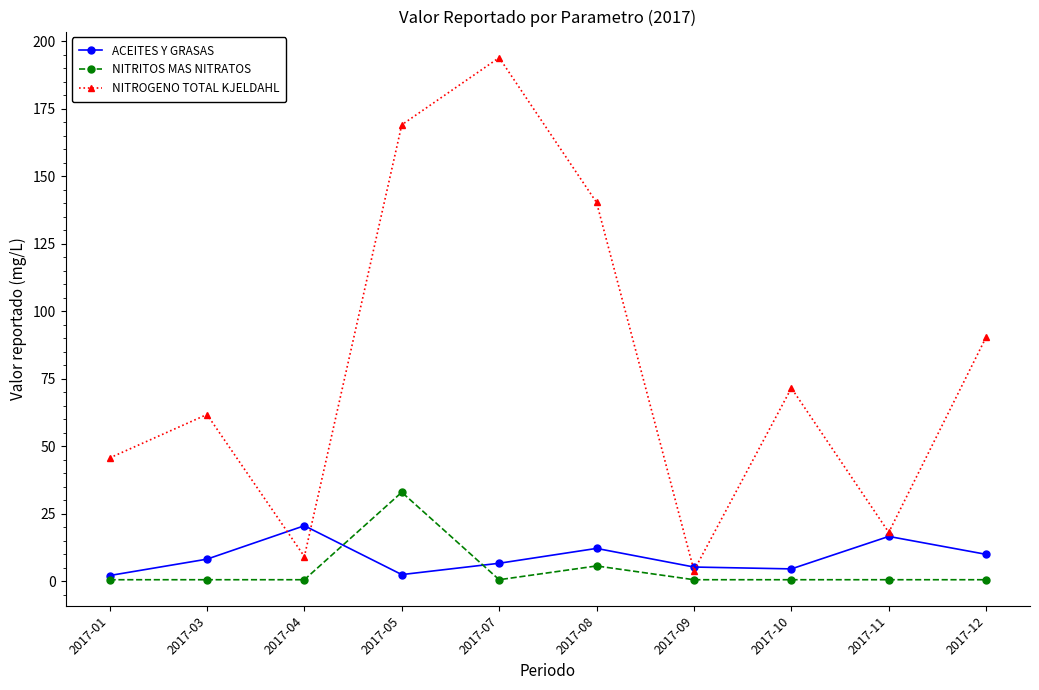

At how many categories does at least one series exceed 85?

4